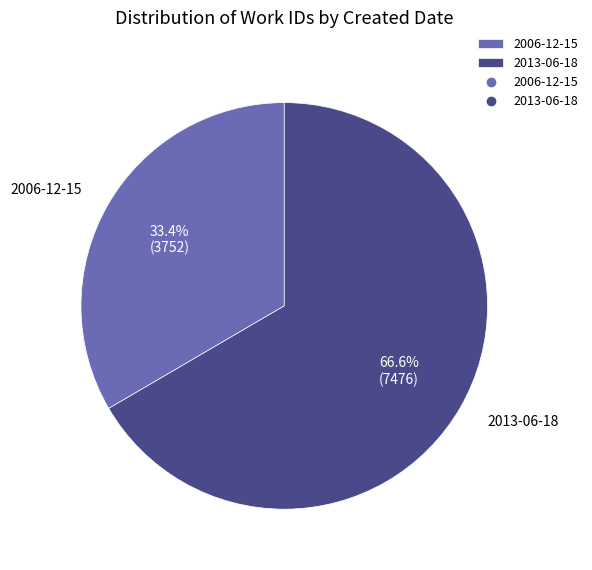

Which slice is the largest?

2013-06-18